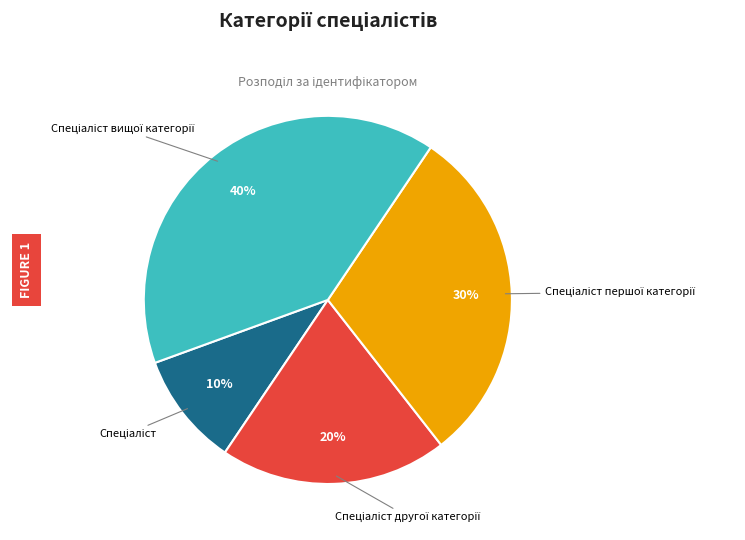

Does any single category account for the majority?

No